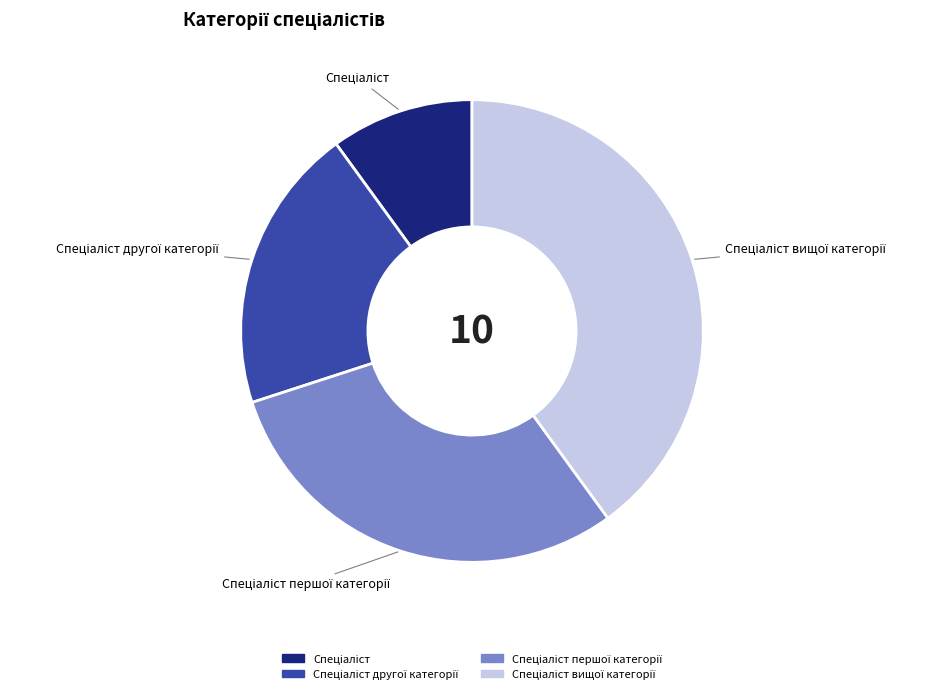

Is there any slice that represents more than half of the pie?

No